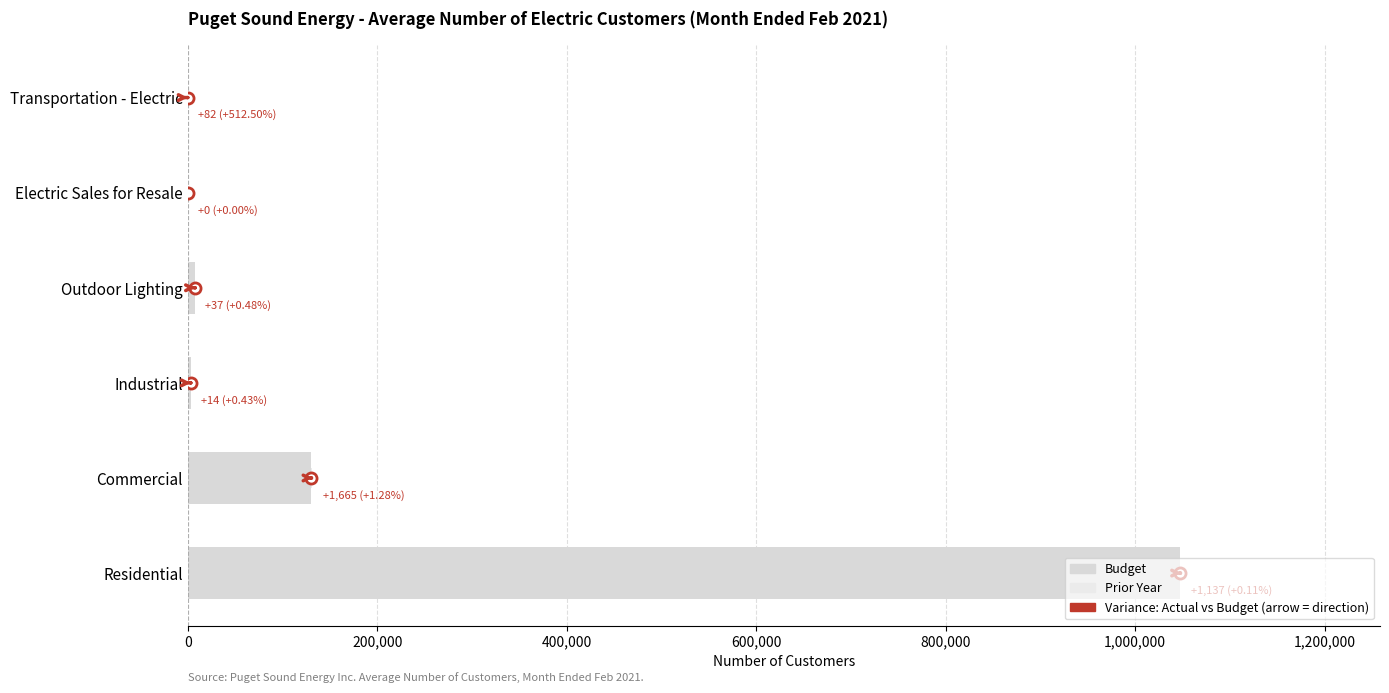

What is the greatest value displayed?

1047537